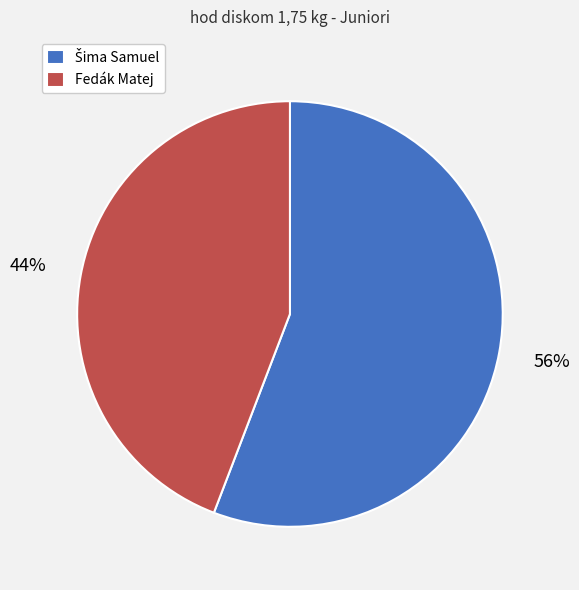

Does any single category account for the majority?

Yes